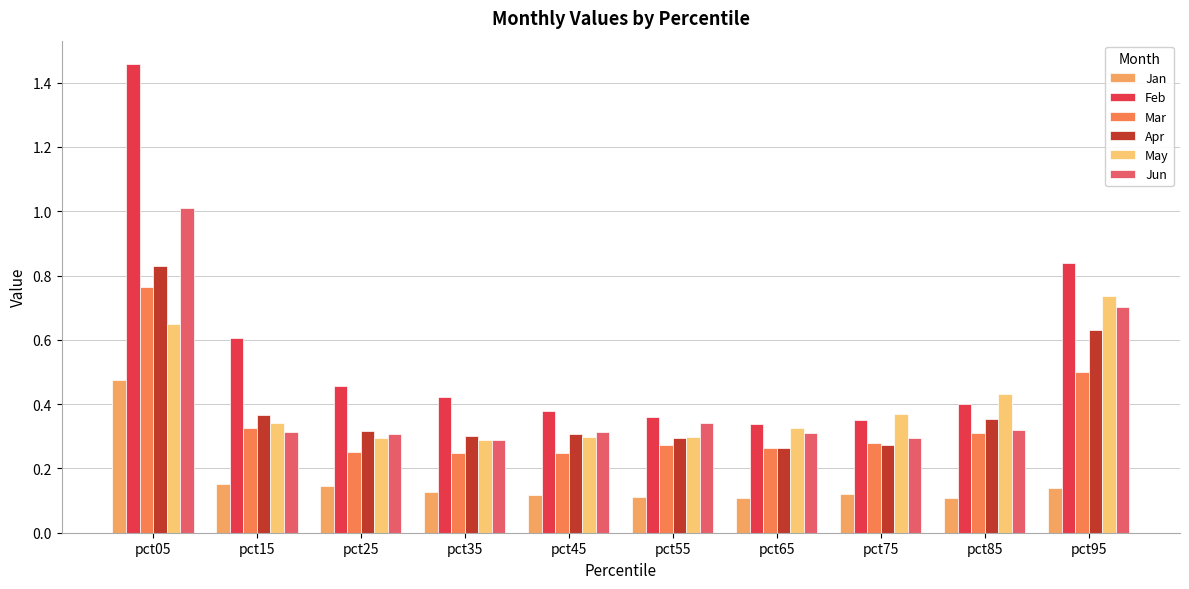

Are the bars grouped side by side (vs. stacked)?

Yes